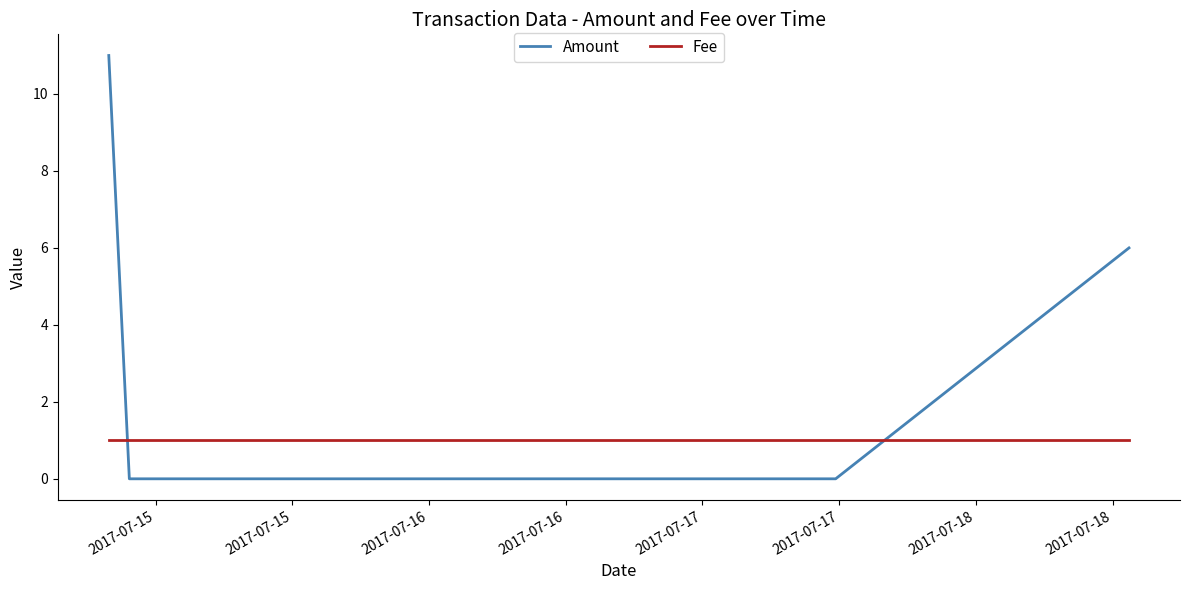

What is the difference between the maximum and second lowest values in the Amount series?

11